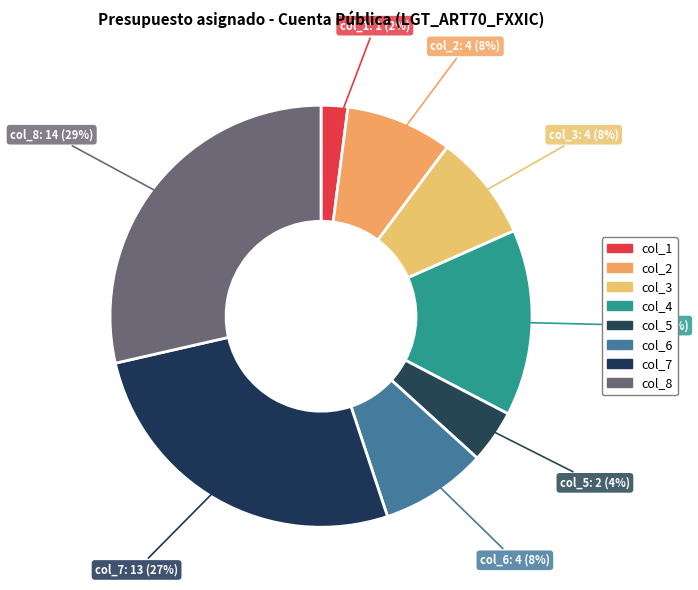

How many segments does this pie chart have?

8